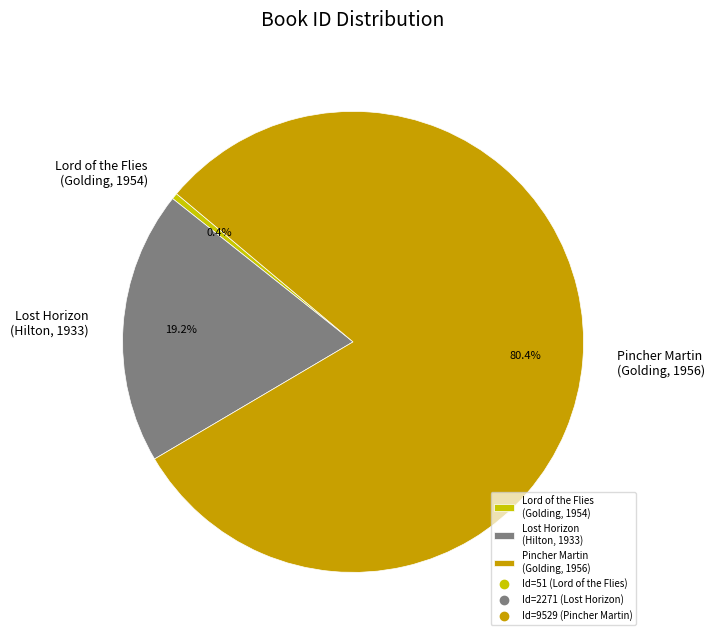

What is the largest slice in the pie chart?

Pincher Martin (Golding, 1956)